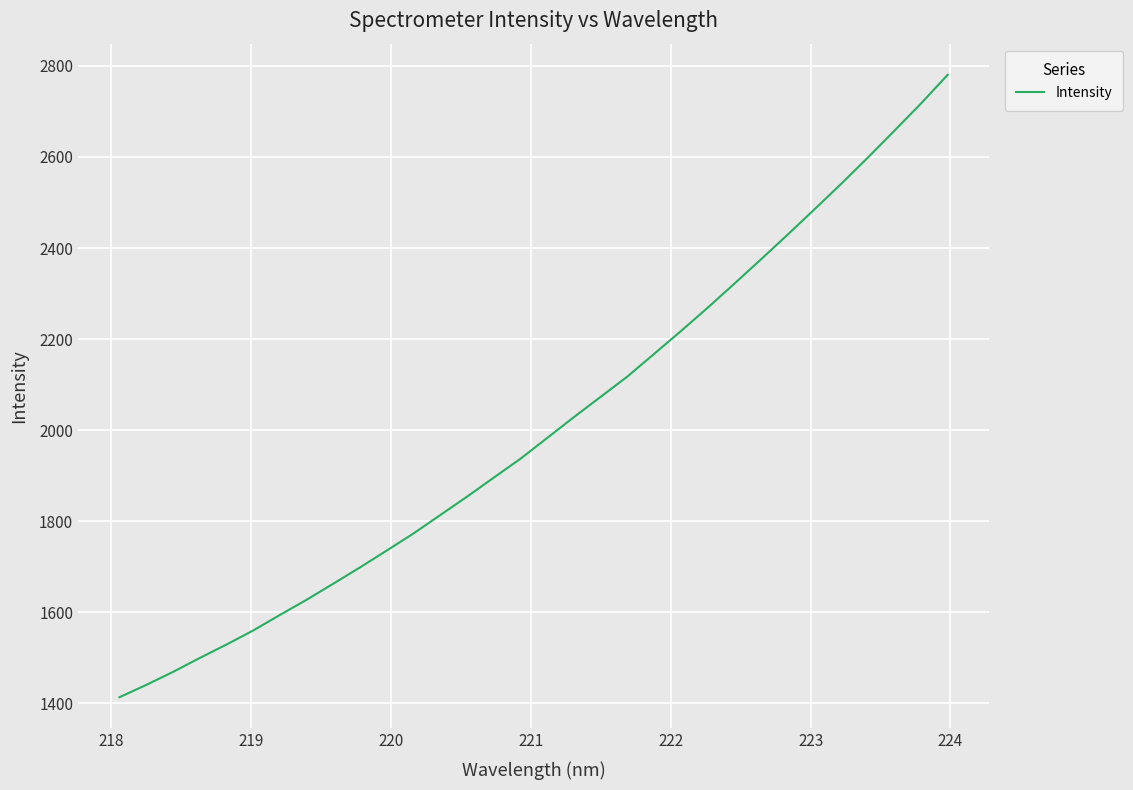

What is the difference between the maximum and minimum values?

1366.8